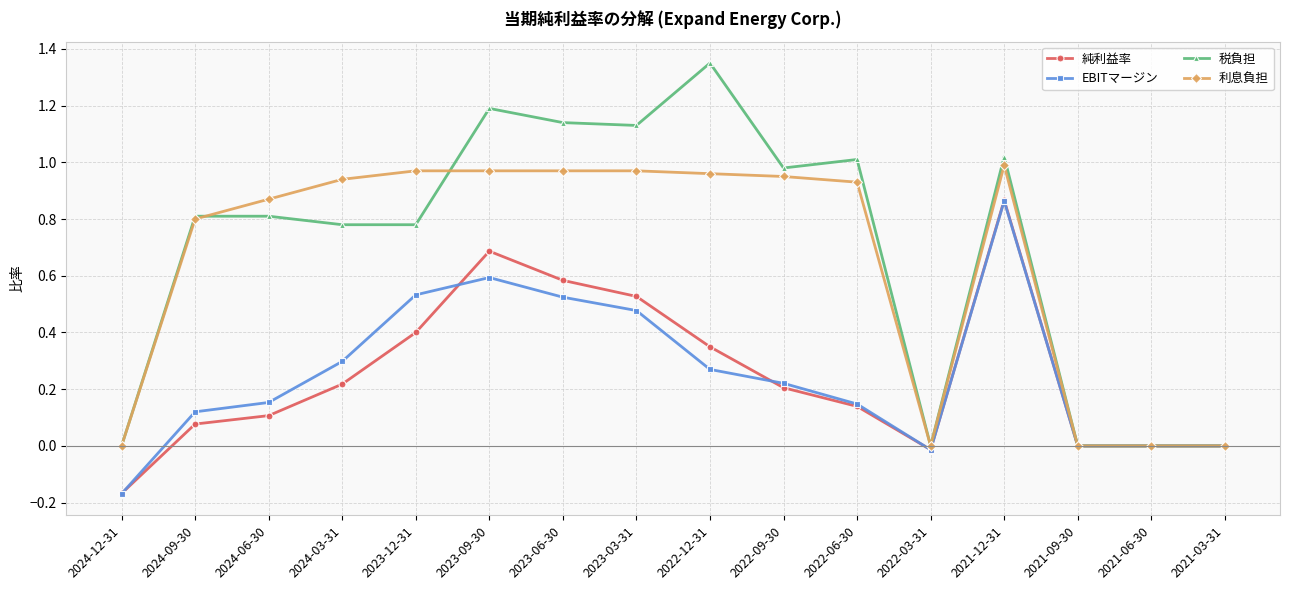

True or false: 税負担 and 利息負担 cross at least once.

True